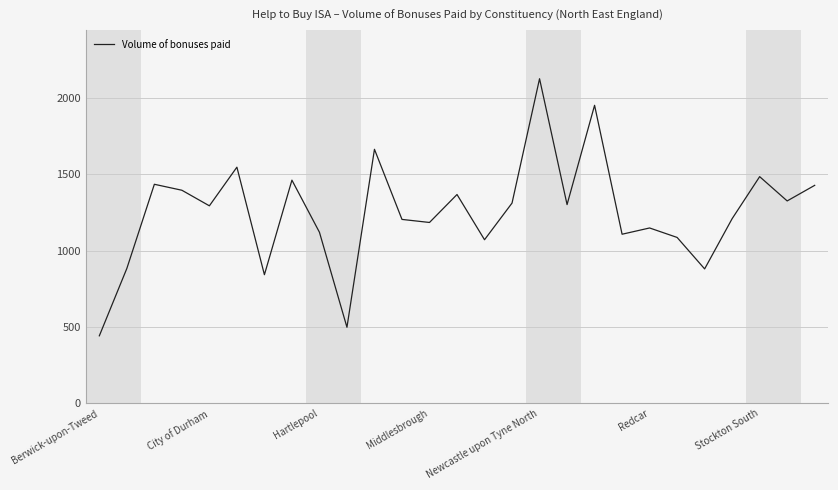

How many values are below 1294?

13